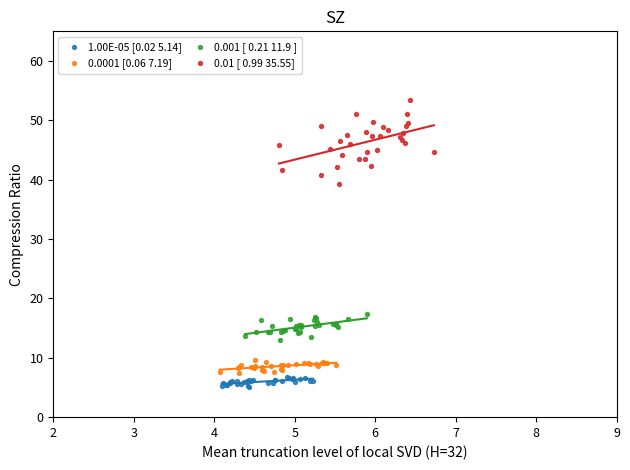

Which series contains the highest Y value?

0.01 [ 0.99 35.55]